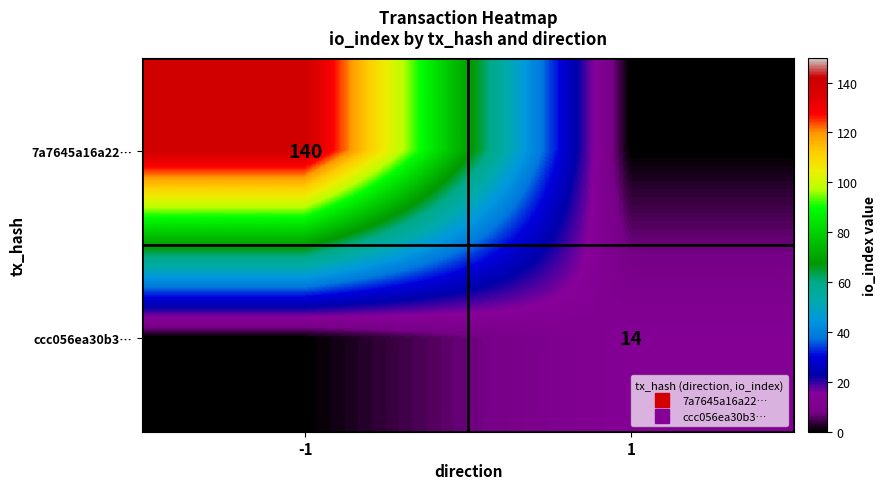

Read the 7a7645a16a22… value at -1.

140